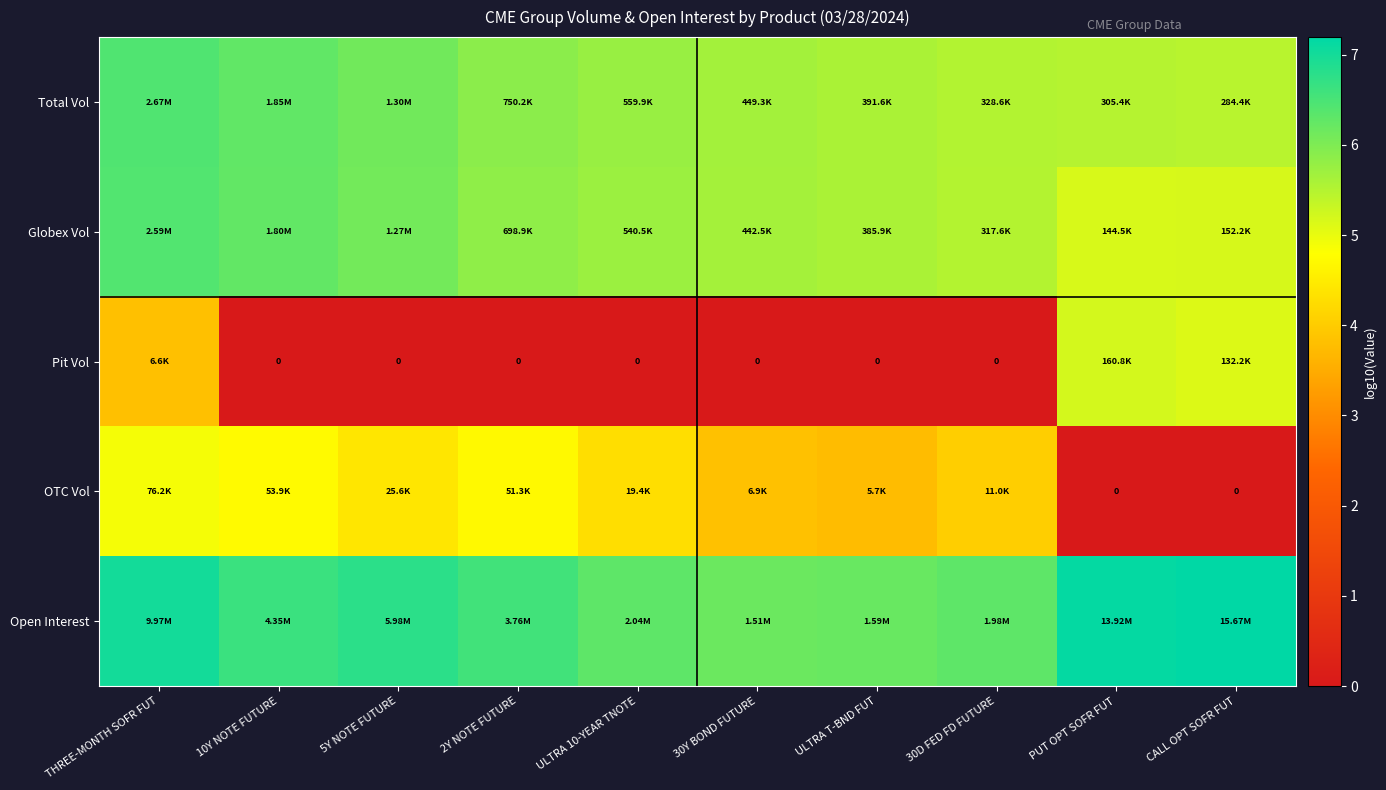

What is the average value of the Open Interest series?

6.6